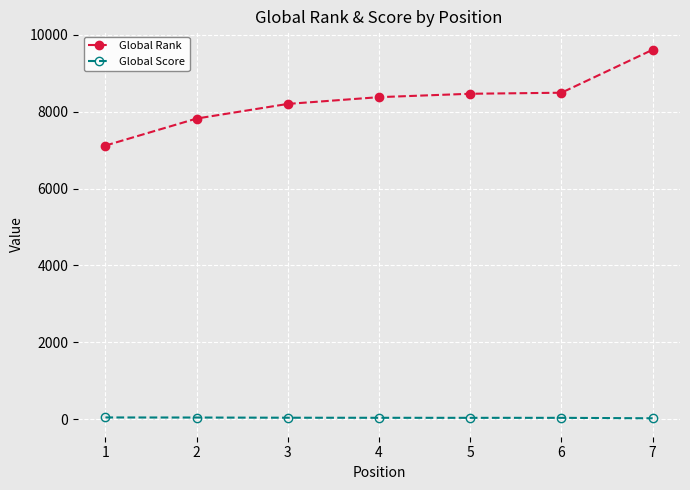

True or false: Global Score and Global Rank intersect in this chart.

False